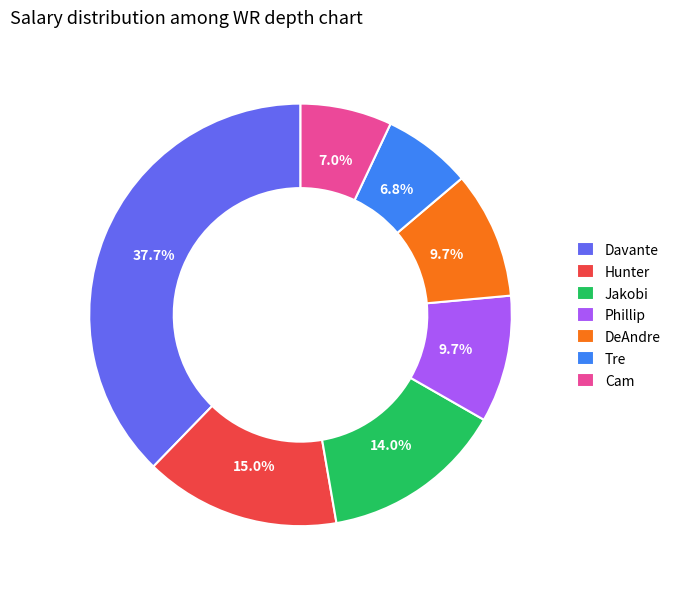

Is it true that Davante is 23% of the pie?

False